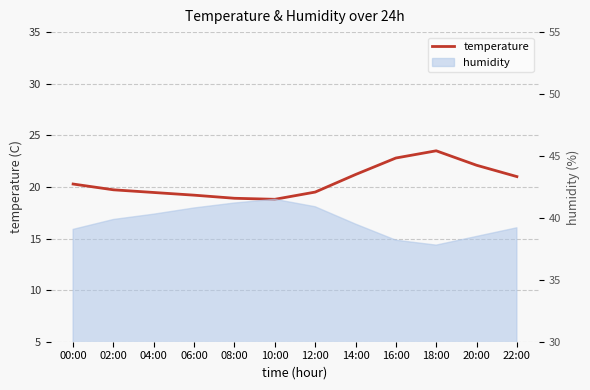

Which label corresponds to the largest value in the chart?

18:00